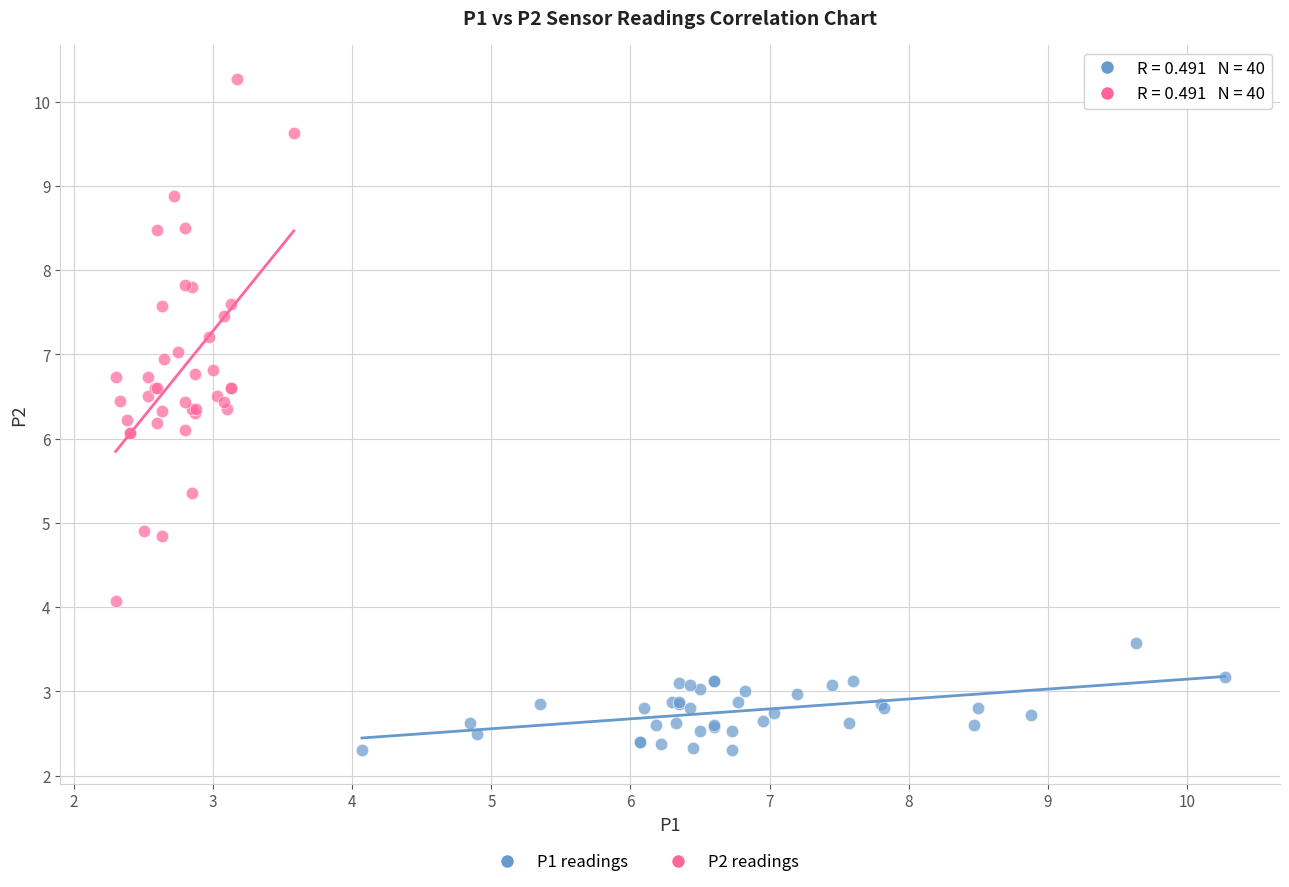

Which series contains the highest Y value?

P2 readings